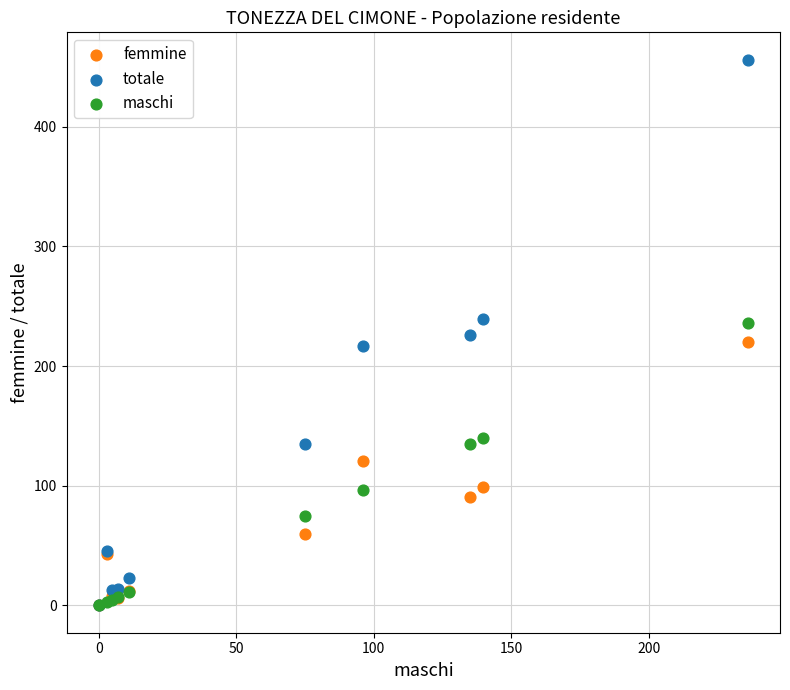

Which series reaches the maximum Y coordinate?

totale